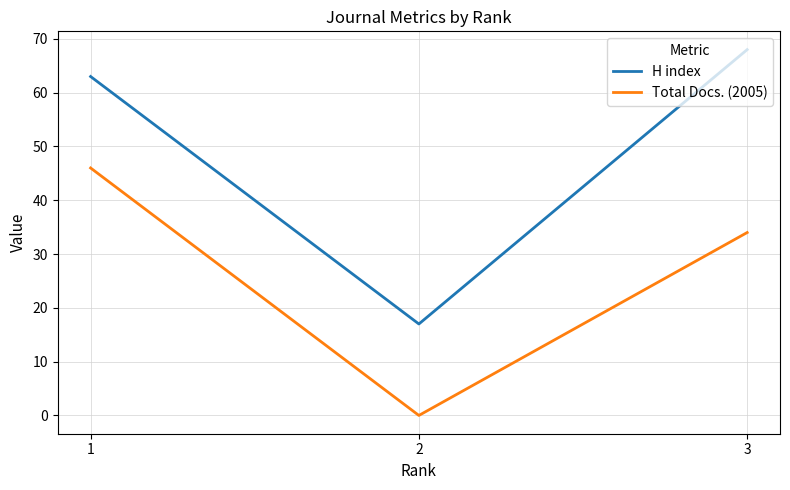

What is the difference between the highest and lowest values at 1?

17